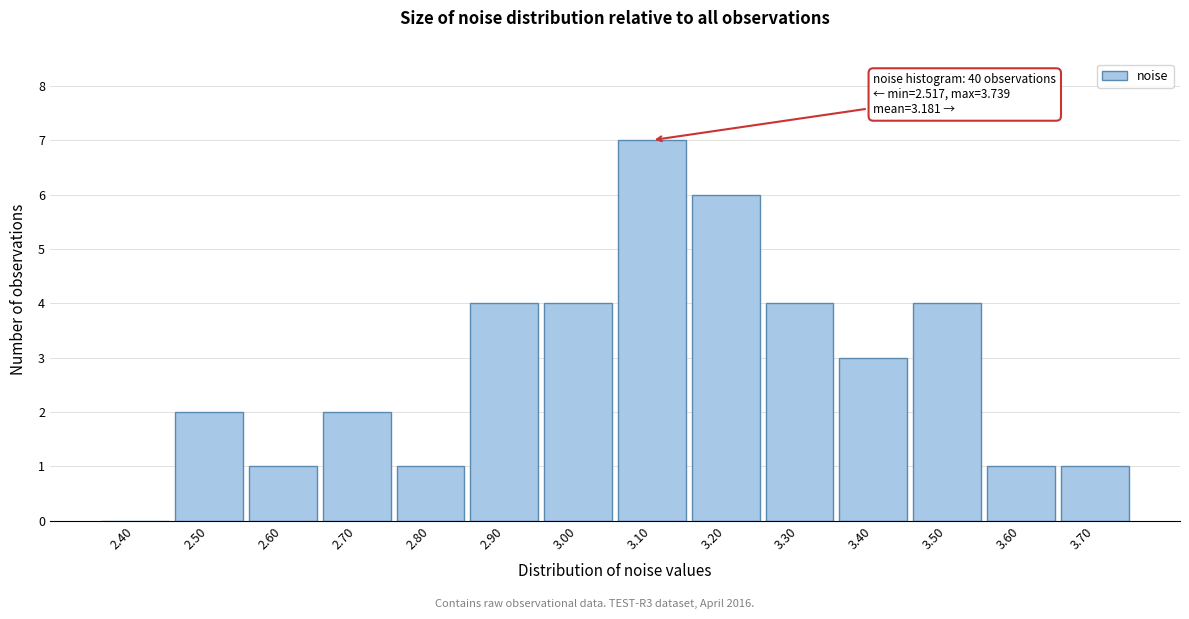

Reading right to left, extract all data points from this chart.

3.70=1	3.60=1	3.50=4	3.40=3	3.30=4	3.20=6	3.10=7	3.00=4	2.90=4	2.80=1	2.70=2	2.60=1	2.50=2	2.40=0